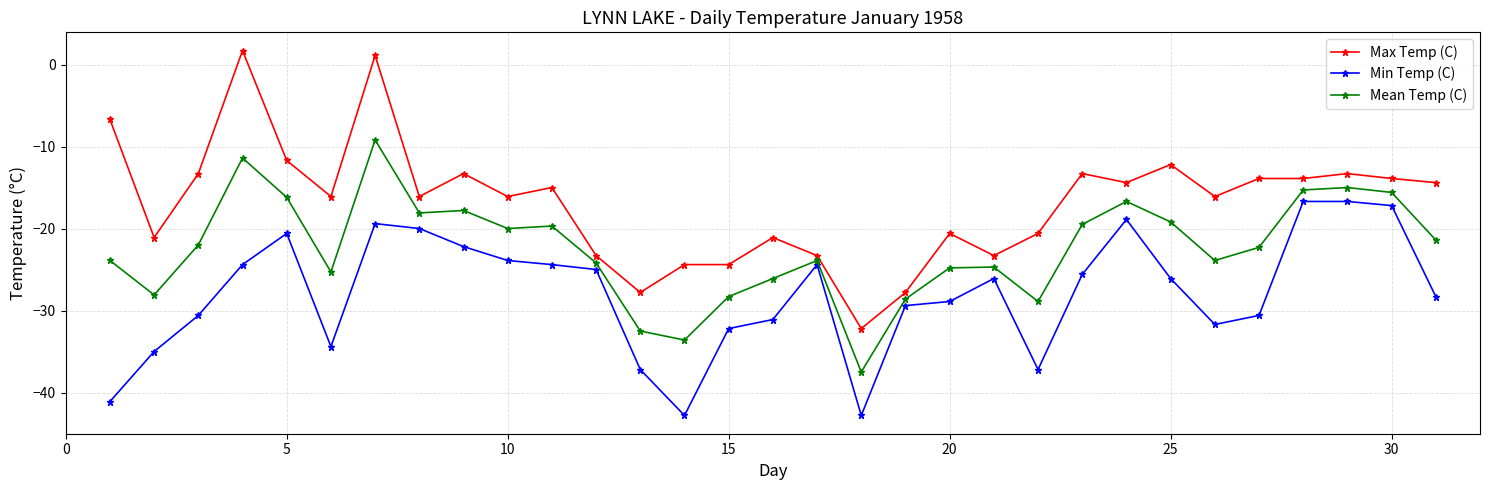

Rank the series by their maximum value, from lowest to highest.

Min Temp (C), Mean Temp (C), Max Temp (C)